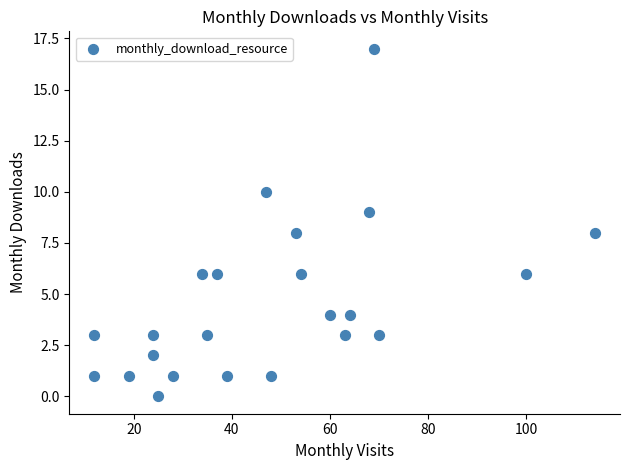

What is the range of X values (max minus min)?

102